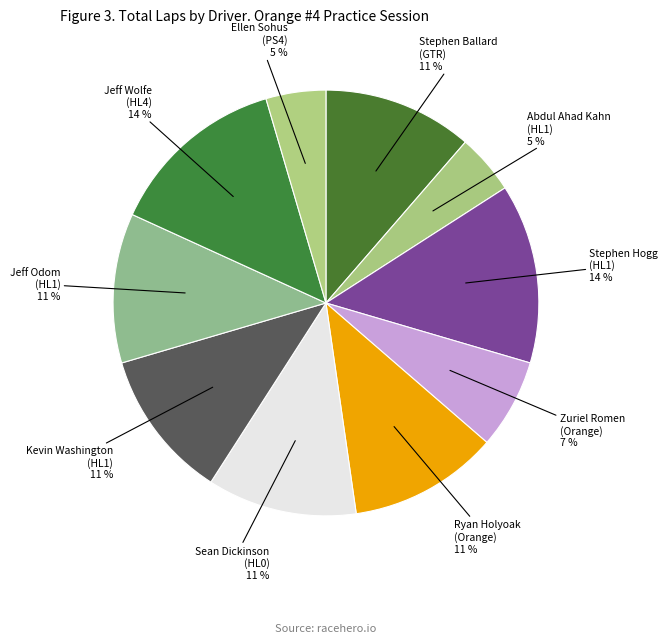

Is the sum of Jeff Wolfe (HL4) and Abdul Ahad Kahn (HL1) greater than half?

No